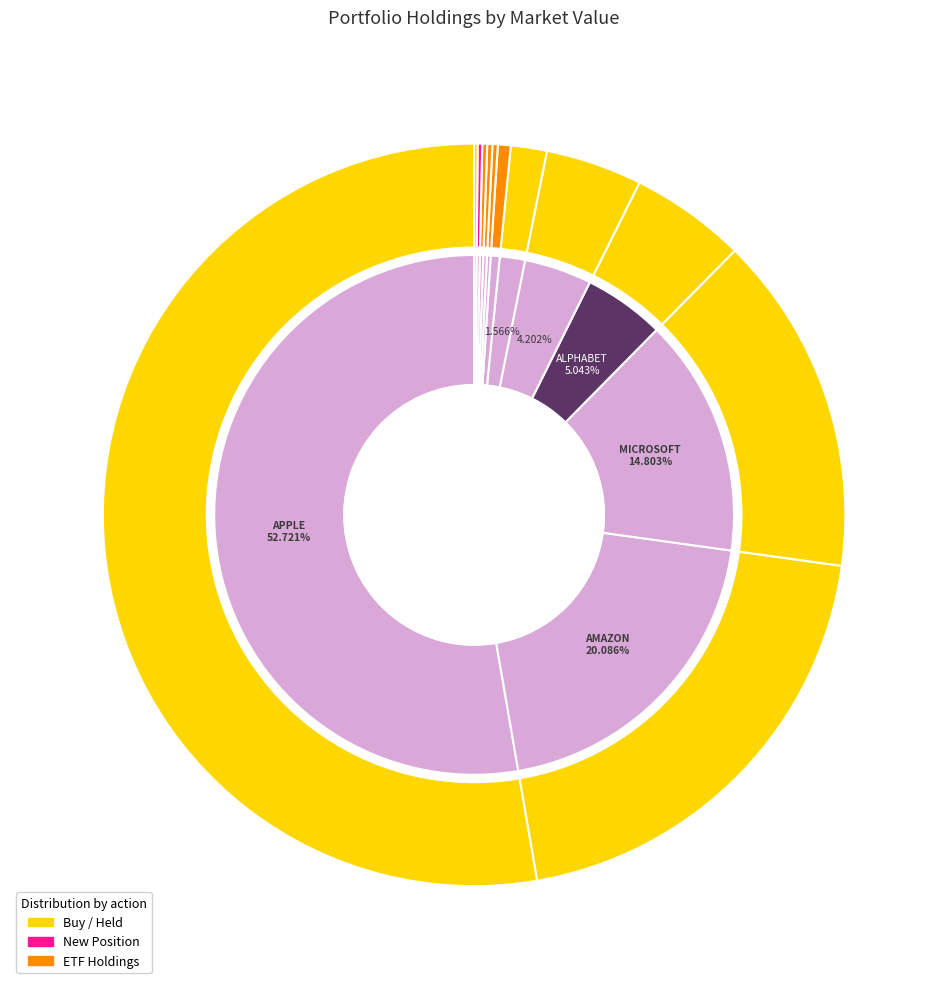

How many slices are in this pie chart?

12